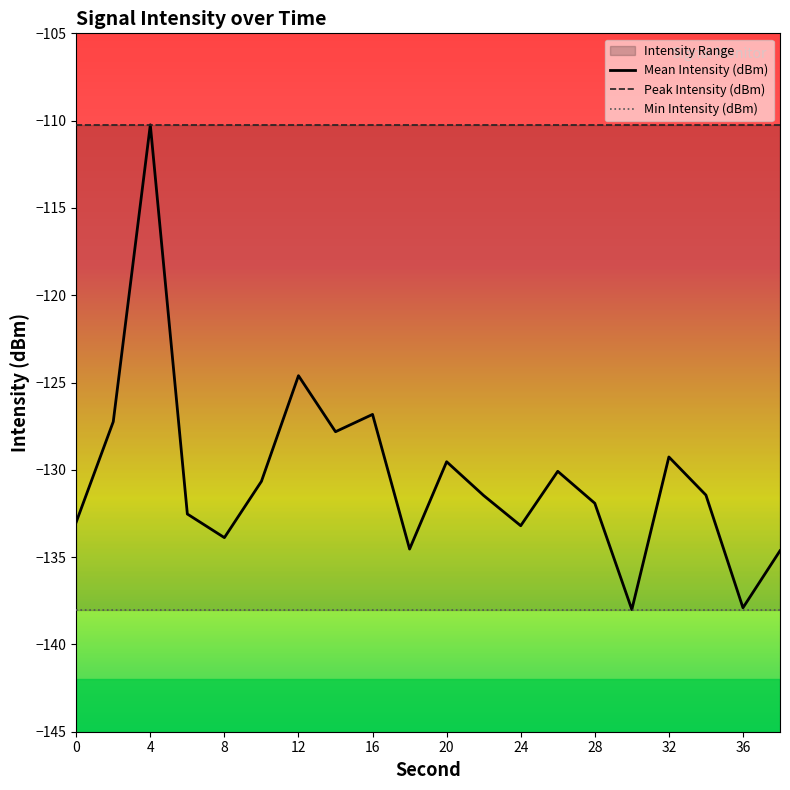

How many values in the Mean Intensity (dBm) series exceed -131?

9